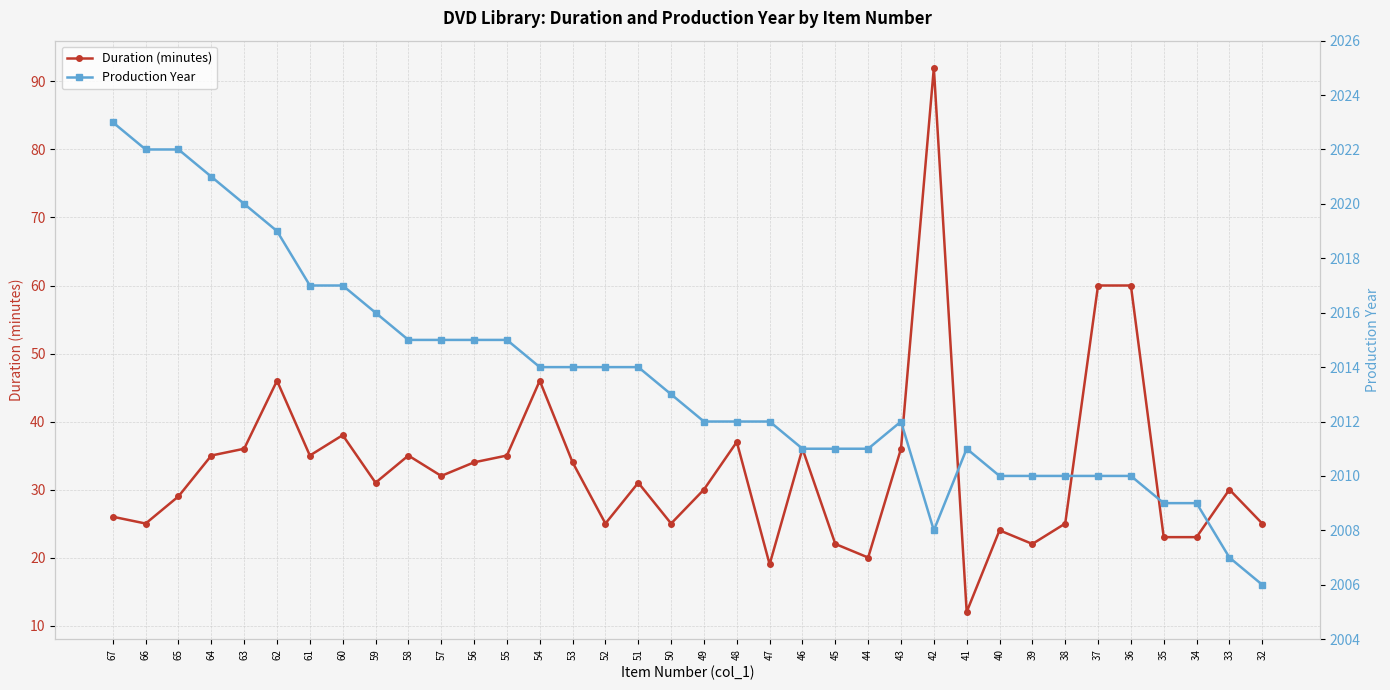

Count the number of data series in this chart.

2